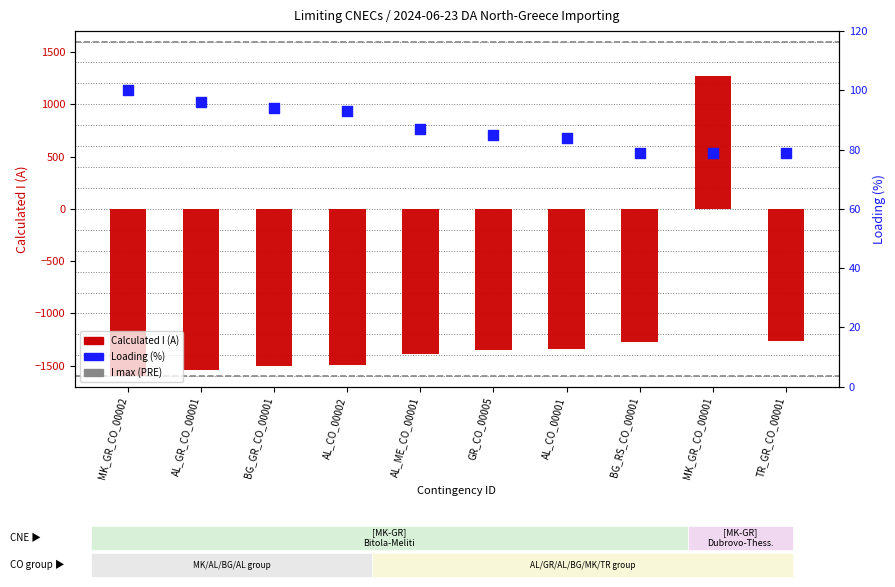

What is the total value across all series at AL_ME_CO_00001?

-1304